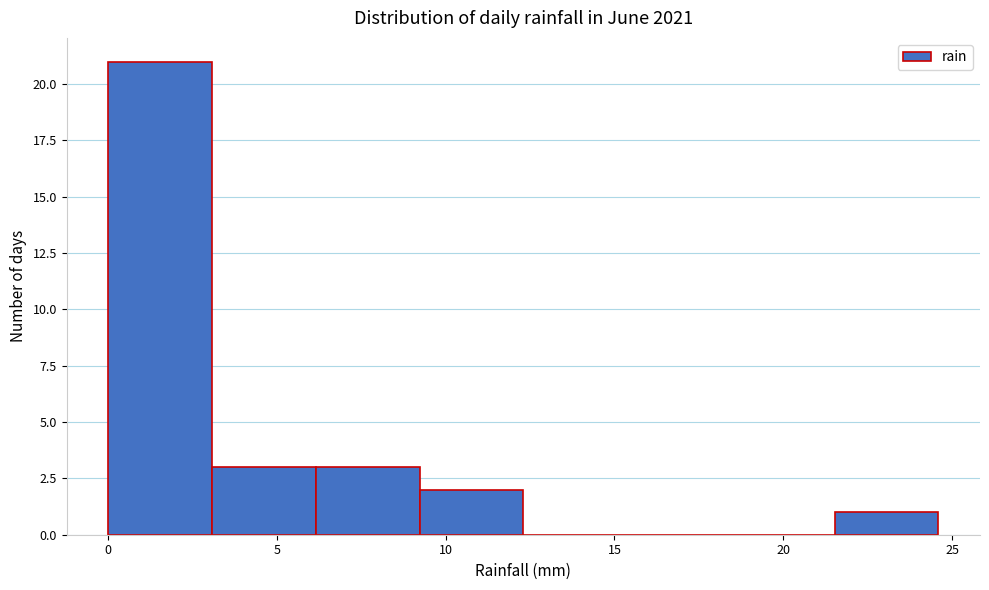

Which range on the x-axis has the tallest bar?

0.0 to 3.0